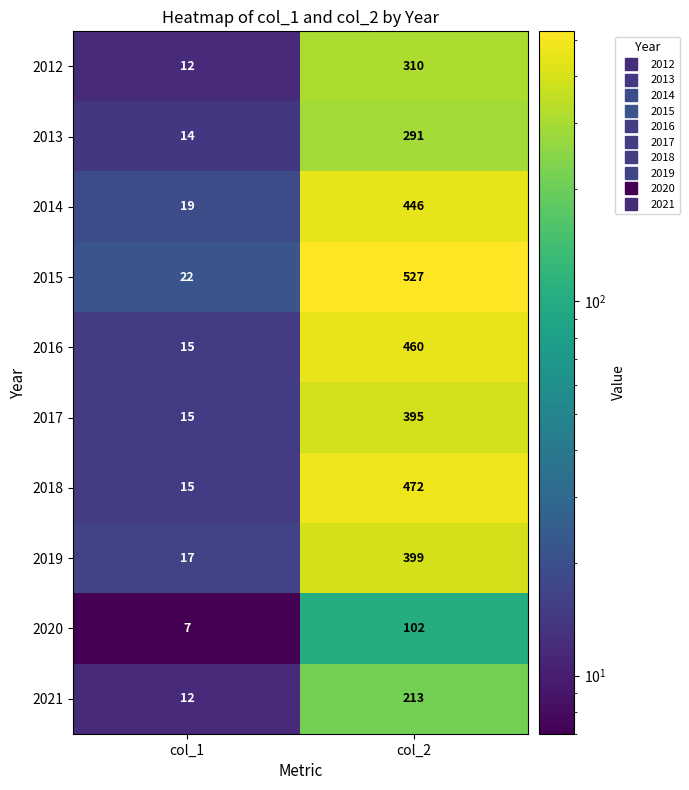

Which category has the highest value in the 2018 series?

col_2